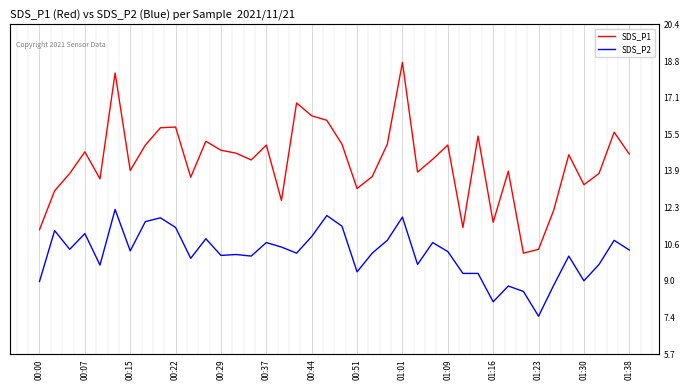

Which series has the largest range (max minus min)?

SDS_P1